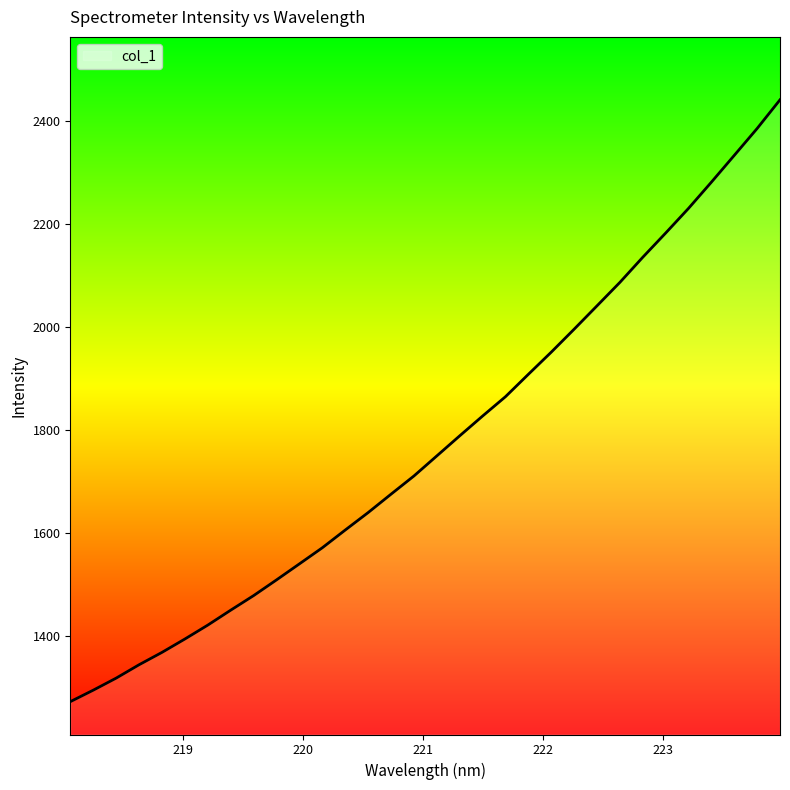

What is the smallest value displayed?

1273.3